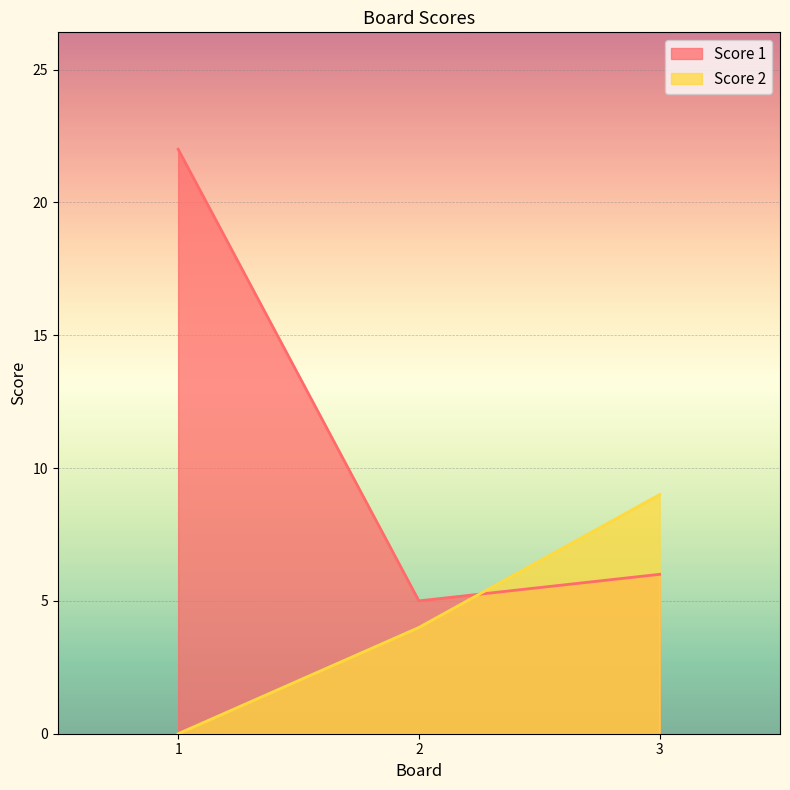

How many lines are shown in the chart?

2